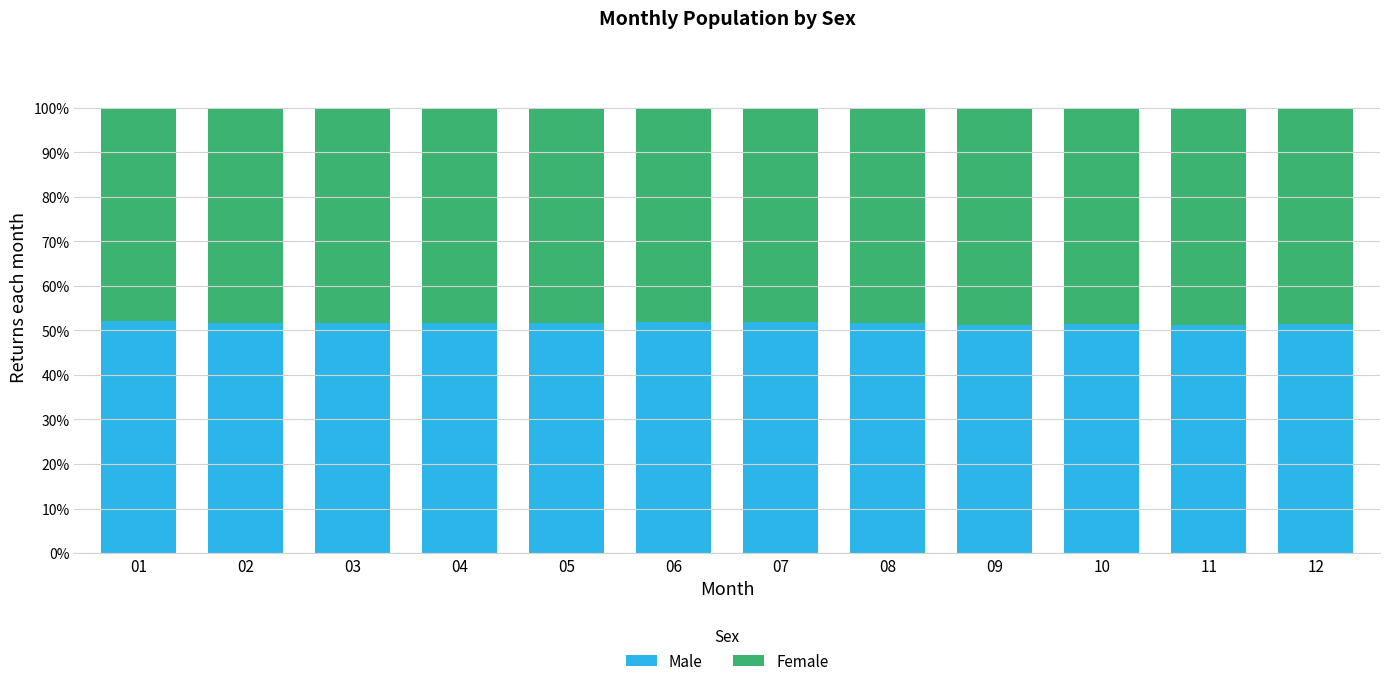

What is the sum of the Male values at 06 and 07?

103.6